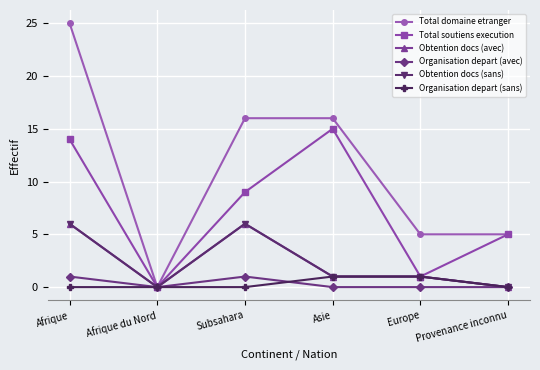

At how many categories does at least one series exceed 0?

5